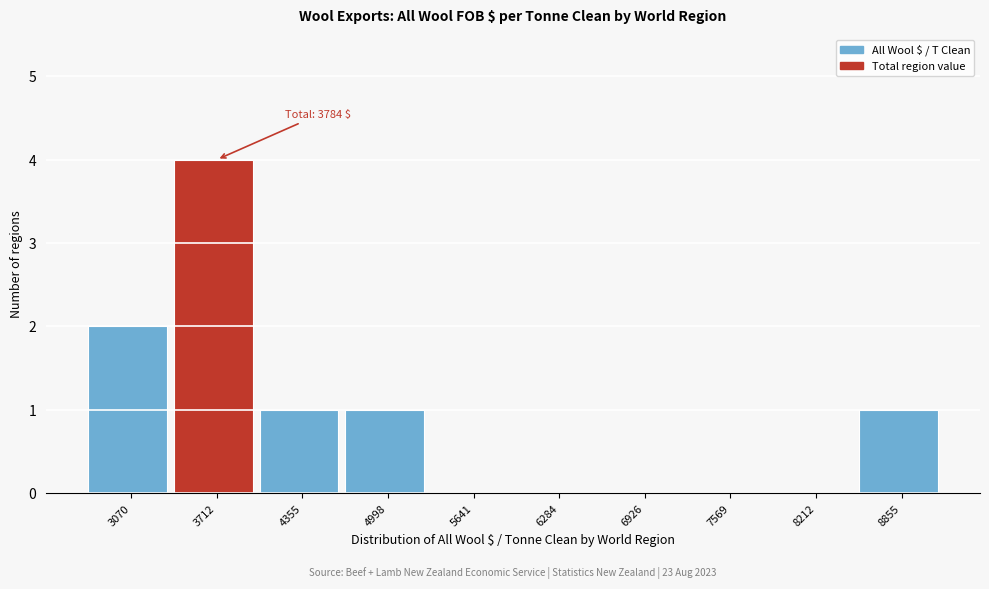

Reading right to left, extract all data points from this chart.

8855=1	8212=0	7569=0	6926=0	6284=0	5641=0	4998=1	4355=1	3712=4	3070=2